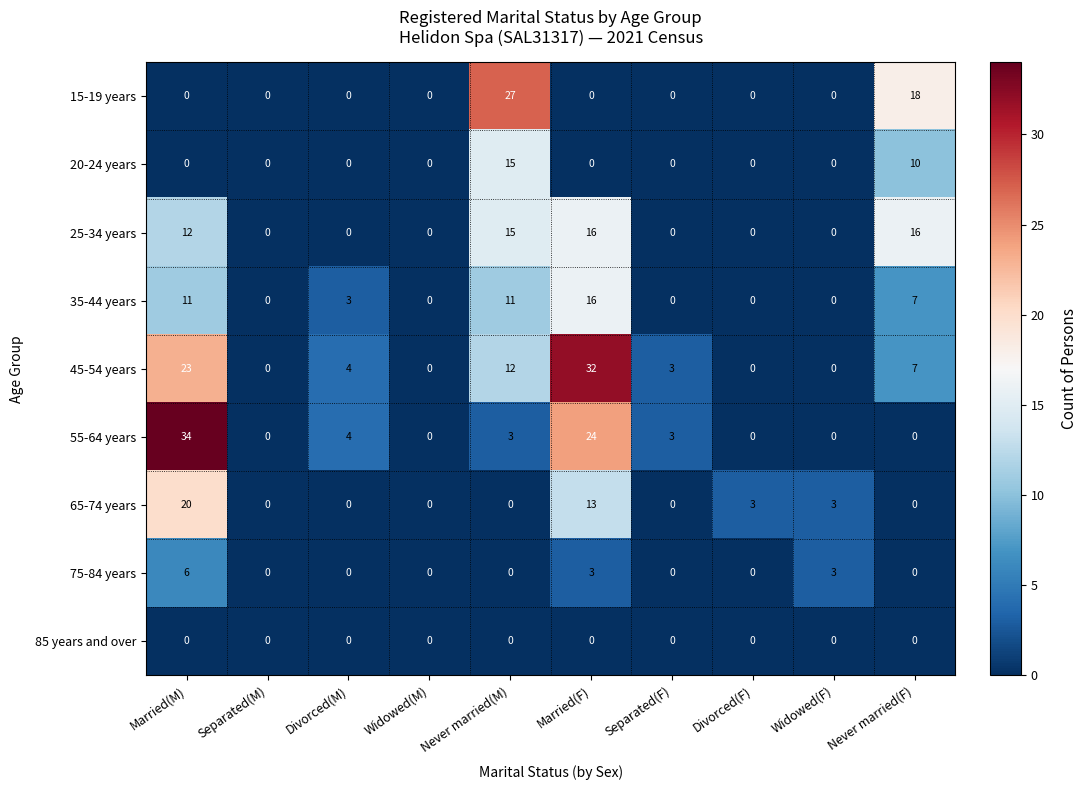

How many categories are shown in the chart?

10